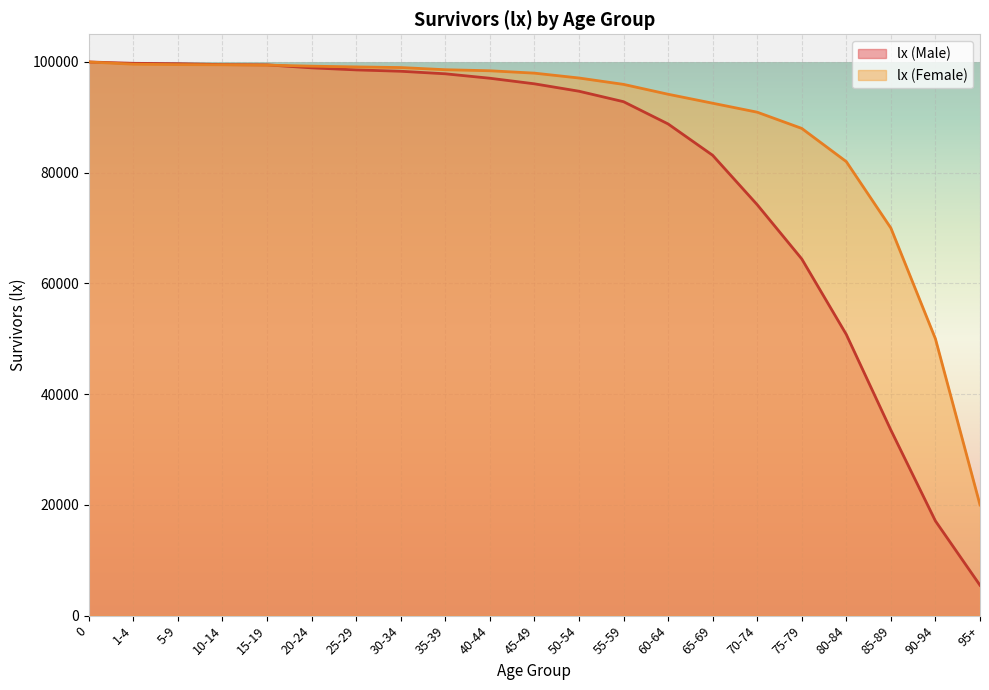

What is the greatest value displayed?

100000